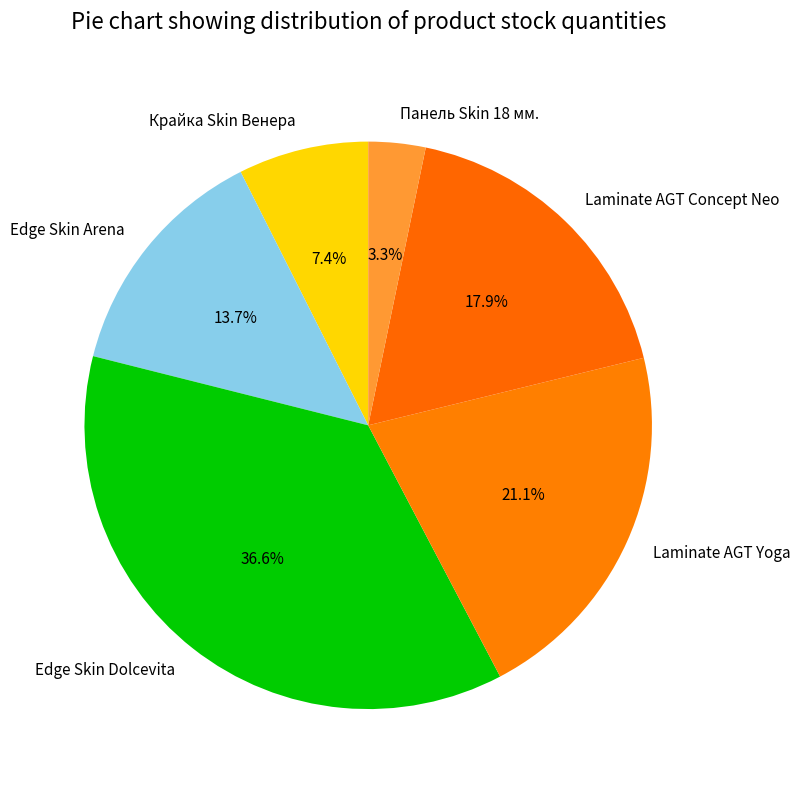

What is the ratio of the value at Laminate AGT Concept Neo to the value at Крайка Skin Венера?

2.4